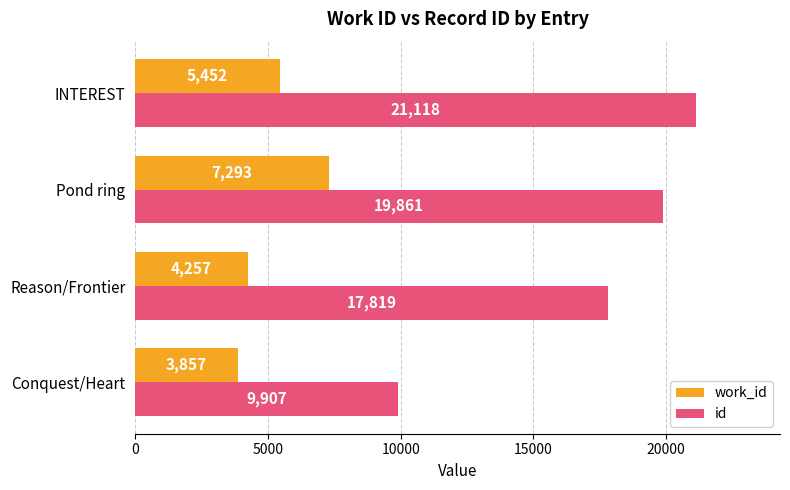

What is the sum of the id values at Pond ring and INTEREST?

40979